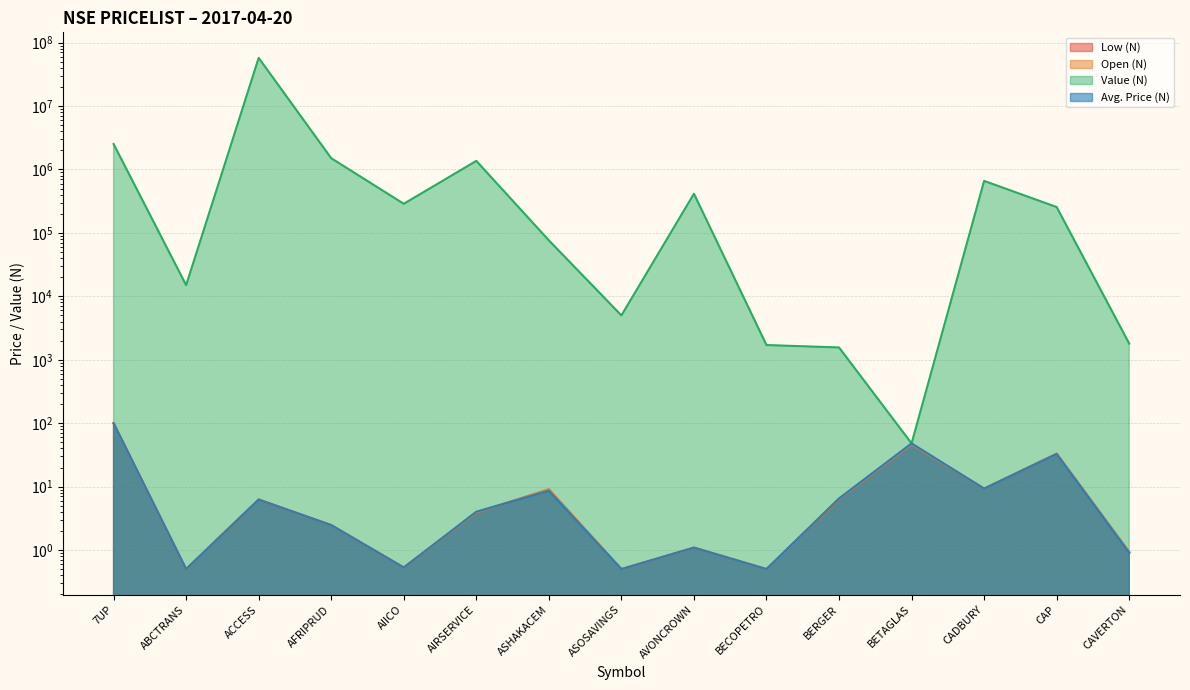

What is the label of the 6th point from the left?

AIRSERVICE